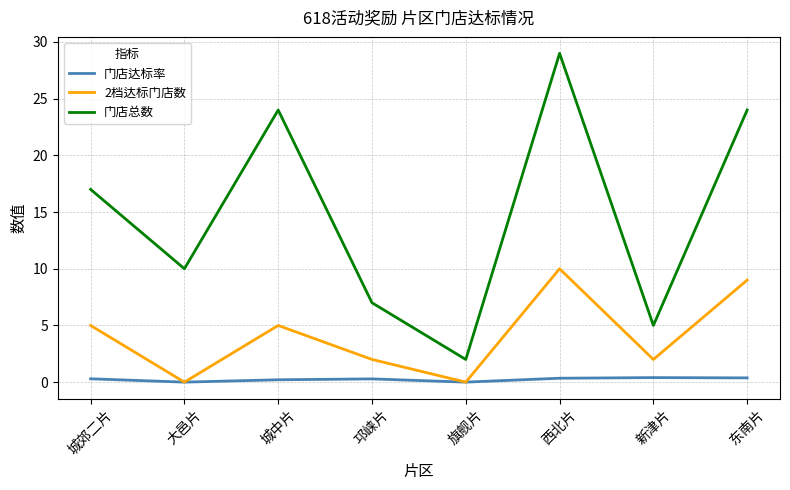

What are all the series names shown in the legend?

门店达标率, 2档达标门店数, 门店总数